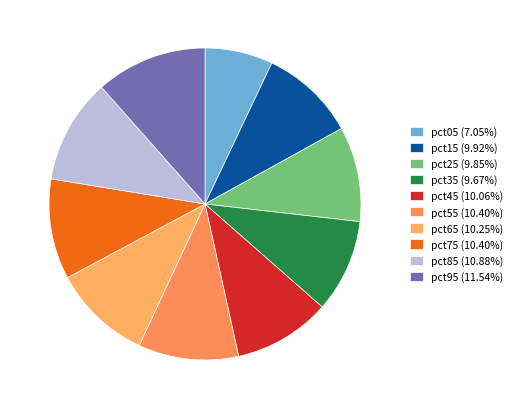

To the nearest percent, what percentage of the pie is pct15?

10%